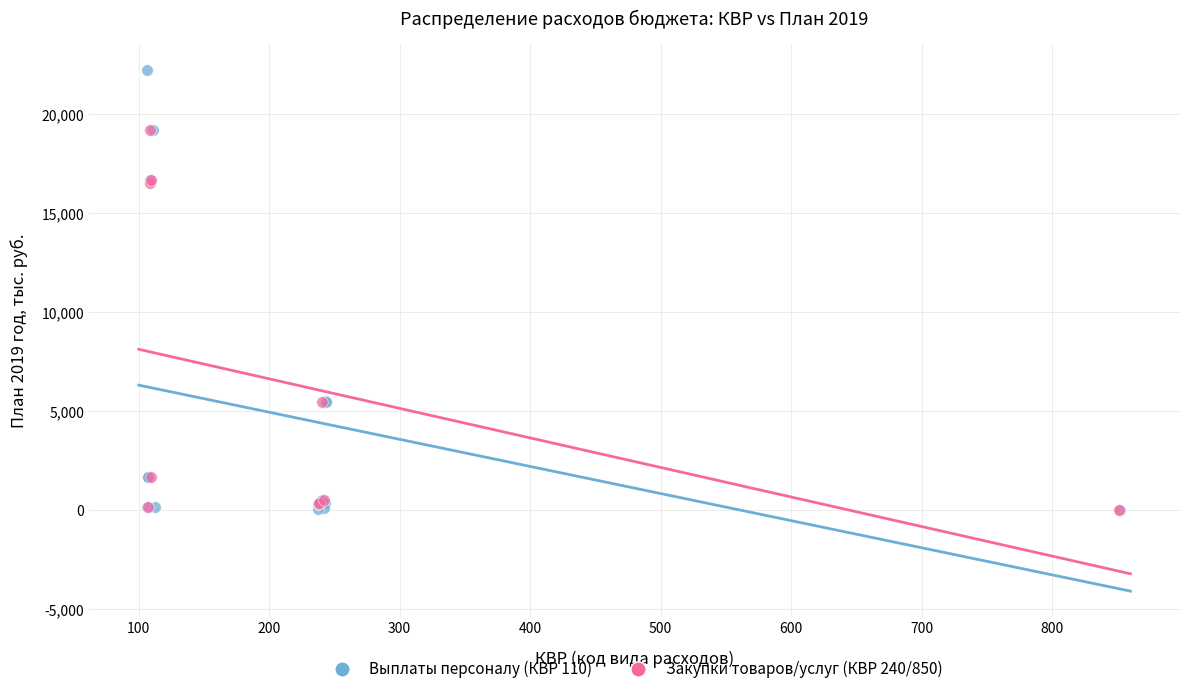

Which series has the largest Y range (max minus min)?

Выплаты персоналу (КВР 110)